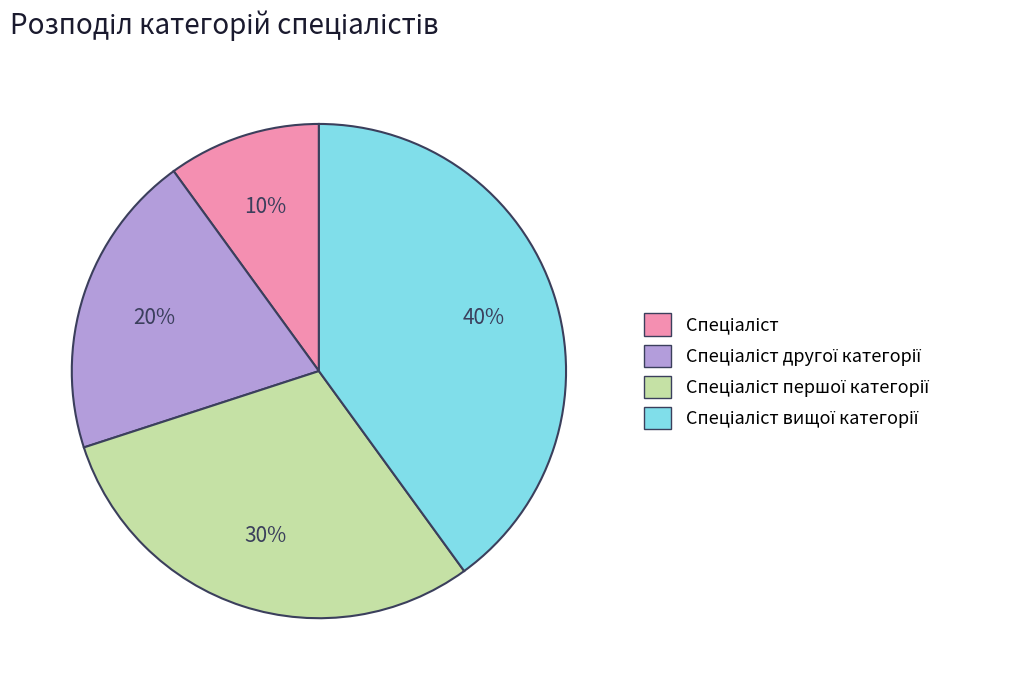

Is there a majority slice in this chart?

No